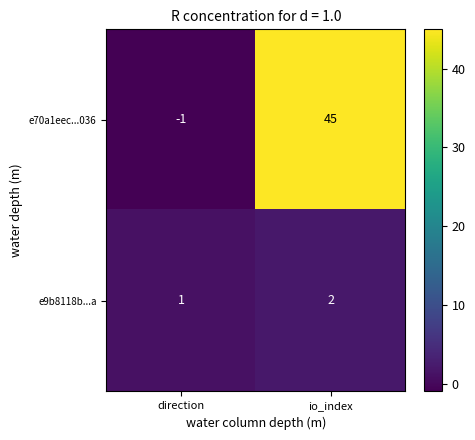

The value of e70a1eec...036 at io_index is 45. True or false?

True